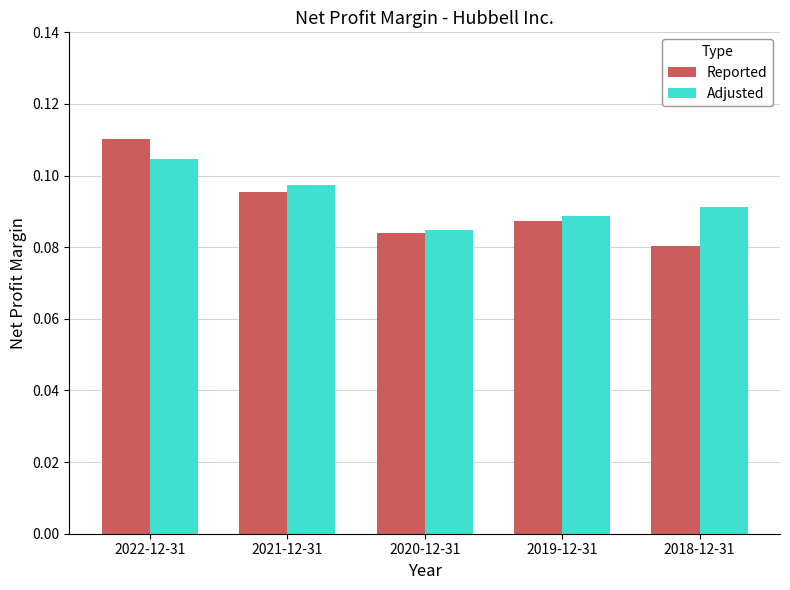

Count the Adjusted values in the range 0 to 1.

5